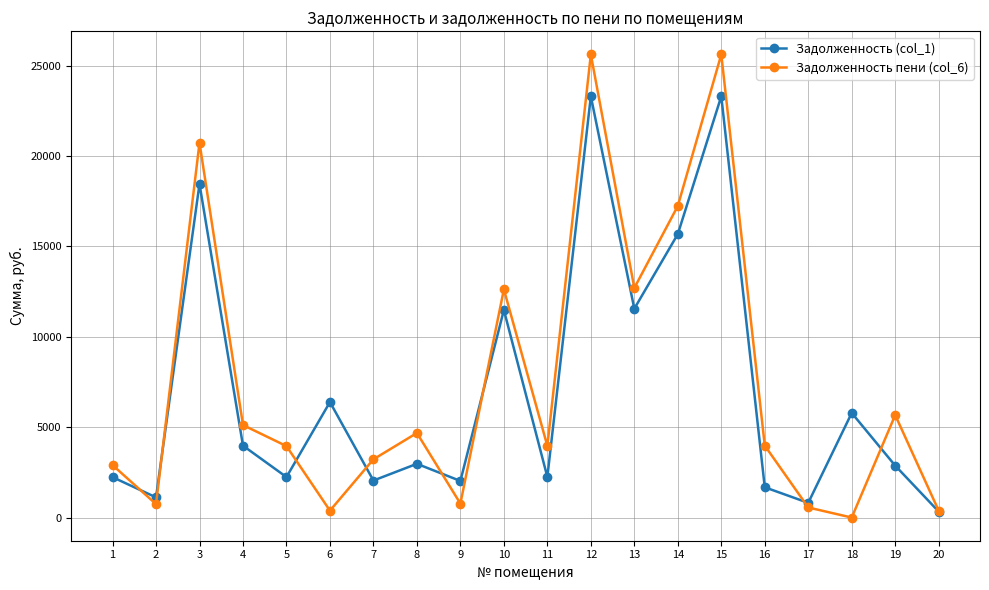

How many values in the Задолженность пени (col_6) series are below 3980?

10